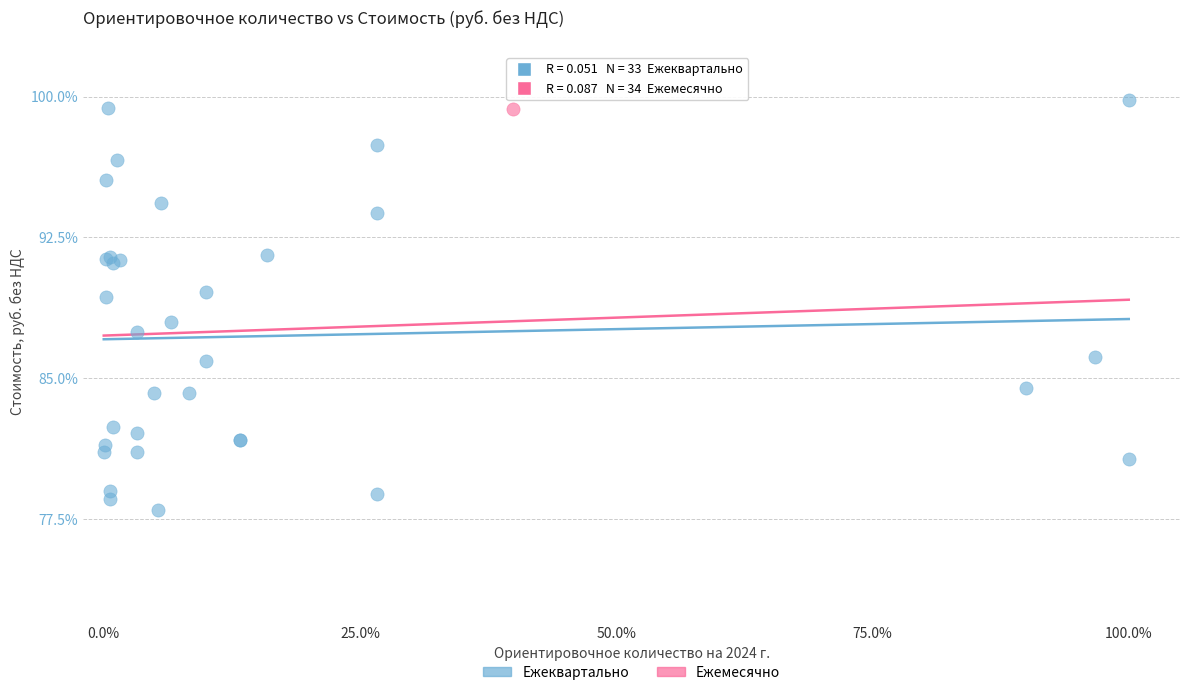

What are all the series names shown in the legend?

Ежеквартально, Ежемесячно